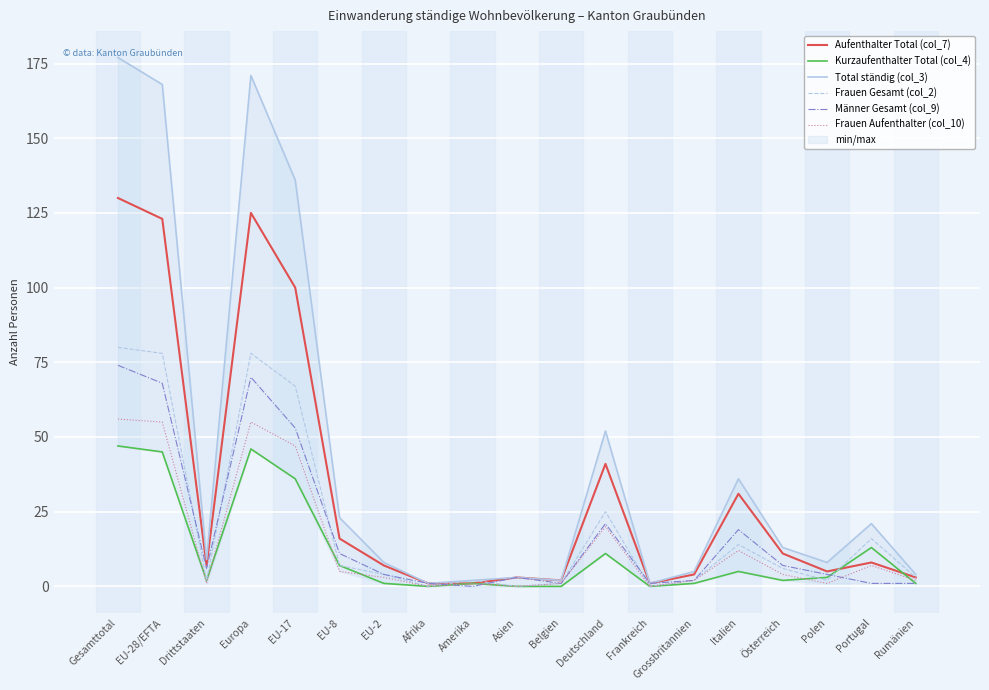

What is the difference between the Total ständig (col_3) values at Amerika and EU-2?

6